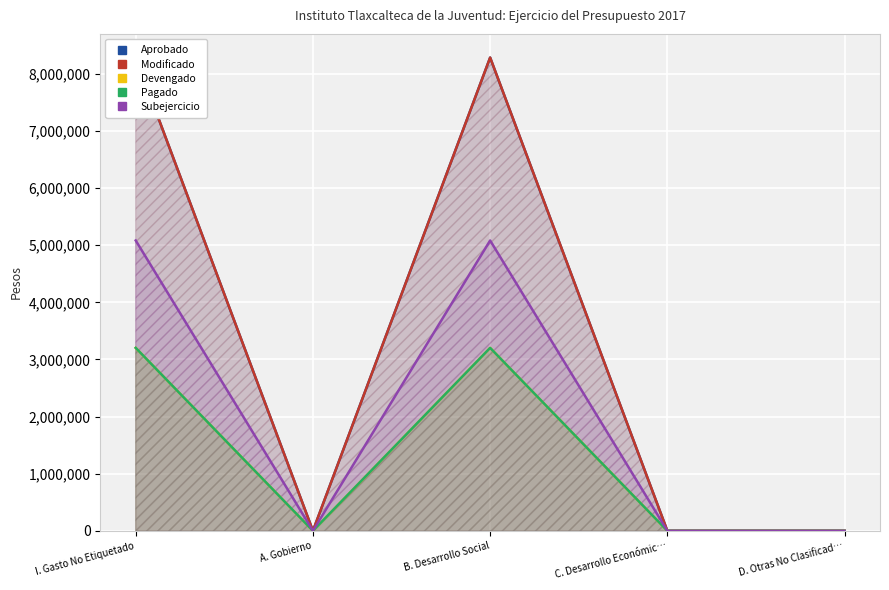

At which label does Modificado reach its peak?

I. Gasto No Etiquetado